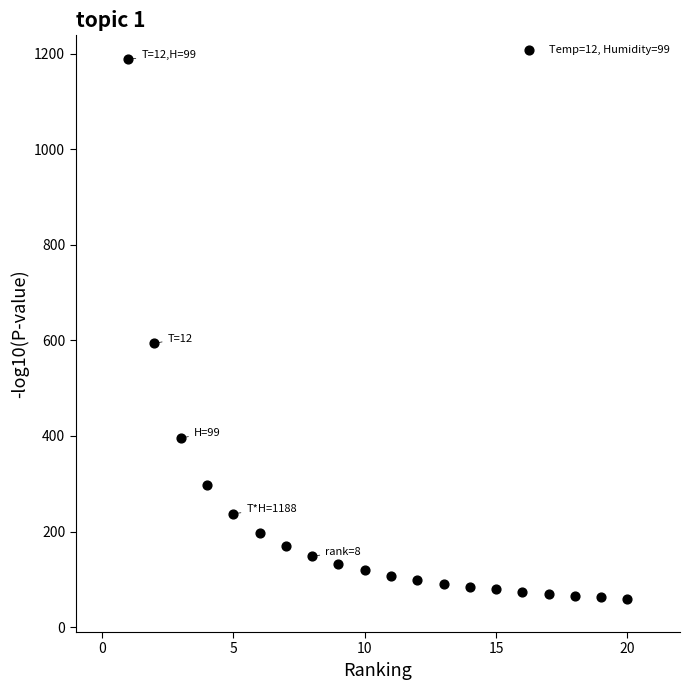

What is the range of X values (max minus min)?

19.0